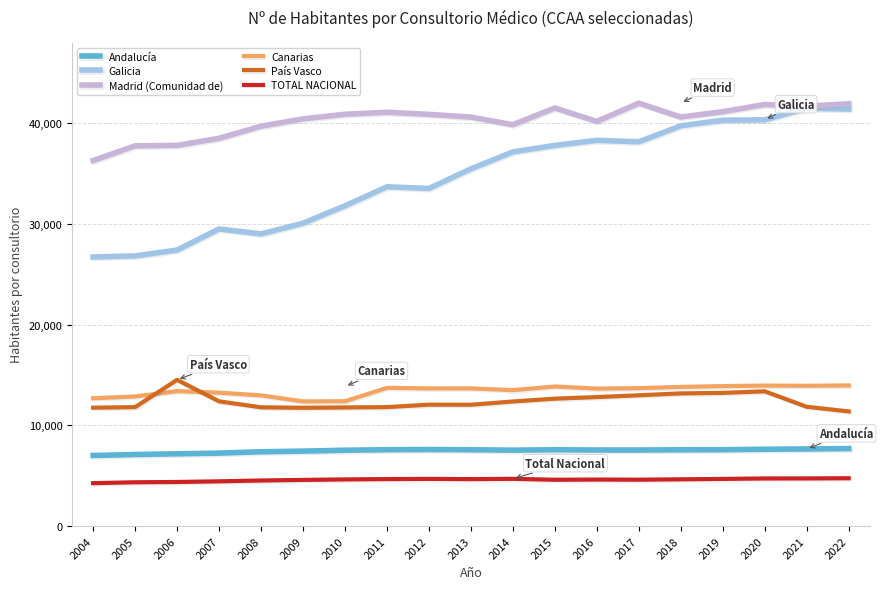

Does the chart display data point markers on the line(s)?

No